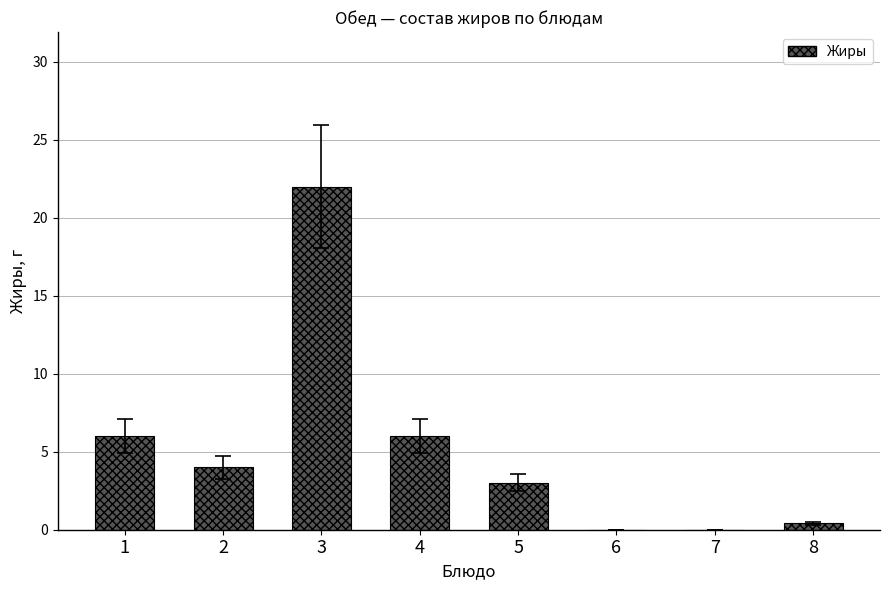

What is the change in value from 2 to 3?

+18.0